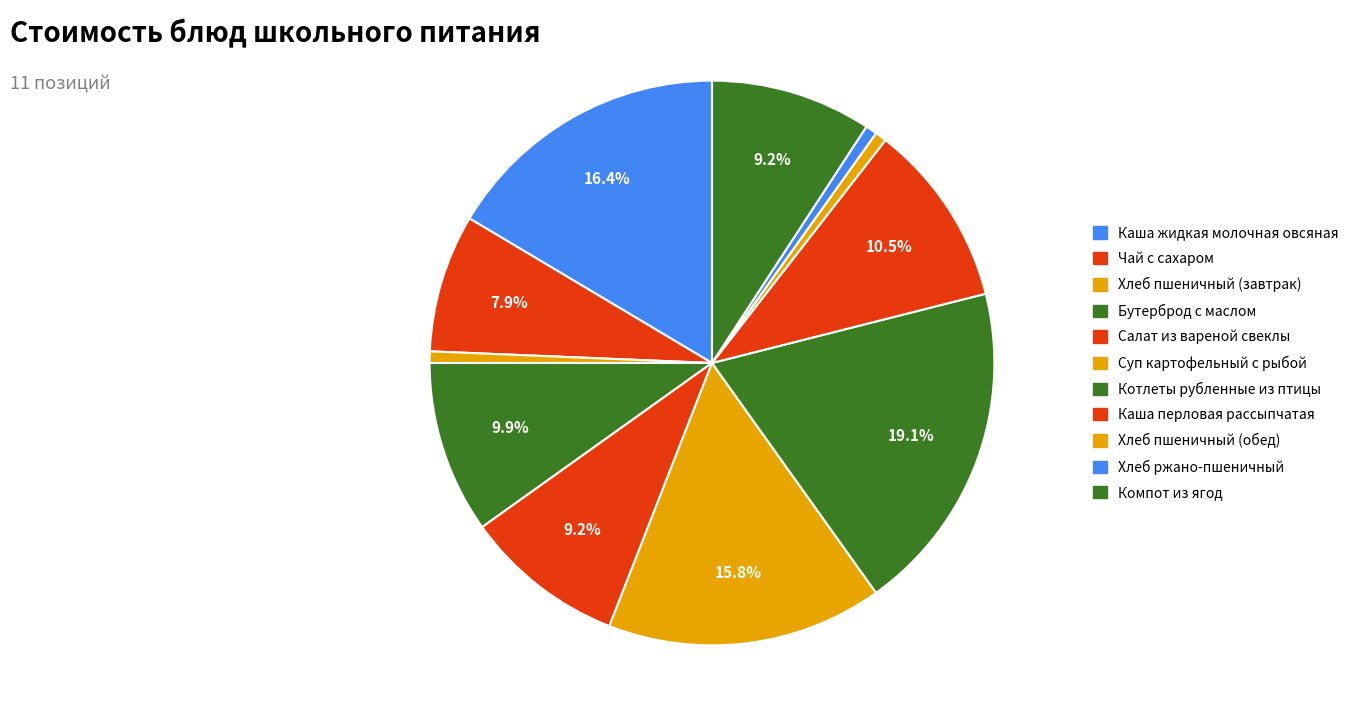

Which category has the smallest portion of the pie?

Хлеб пшеничный (завтрак)